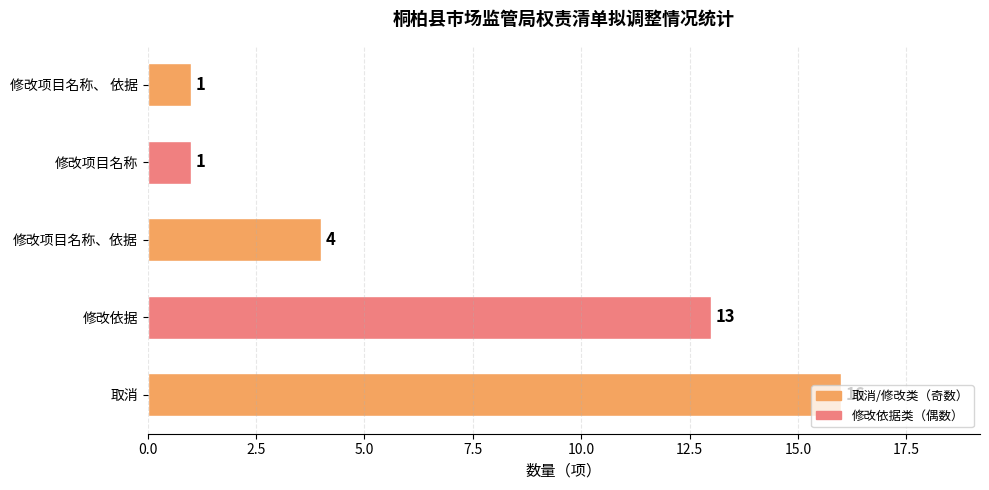

How many data points are less than 4?

2